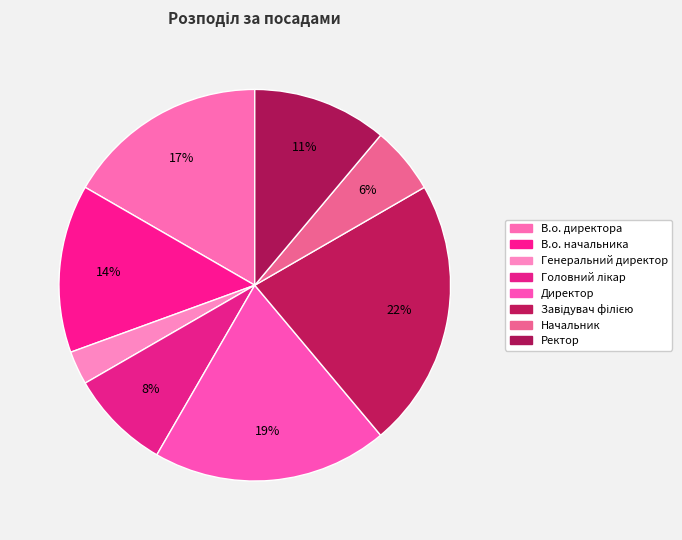

To the nearest percent, what is the average slice percentage?

12%